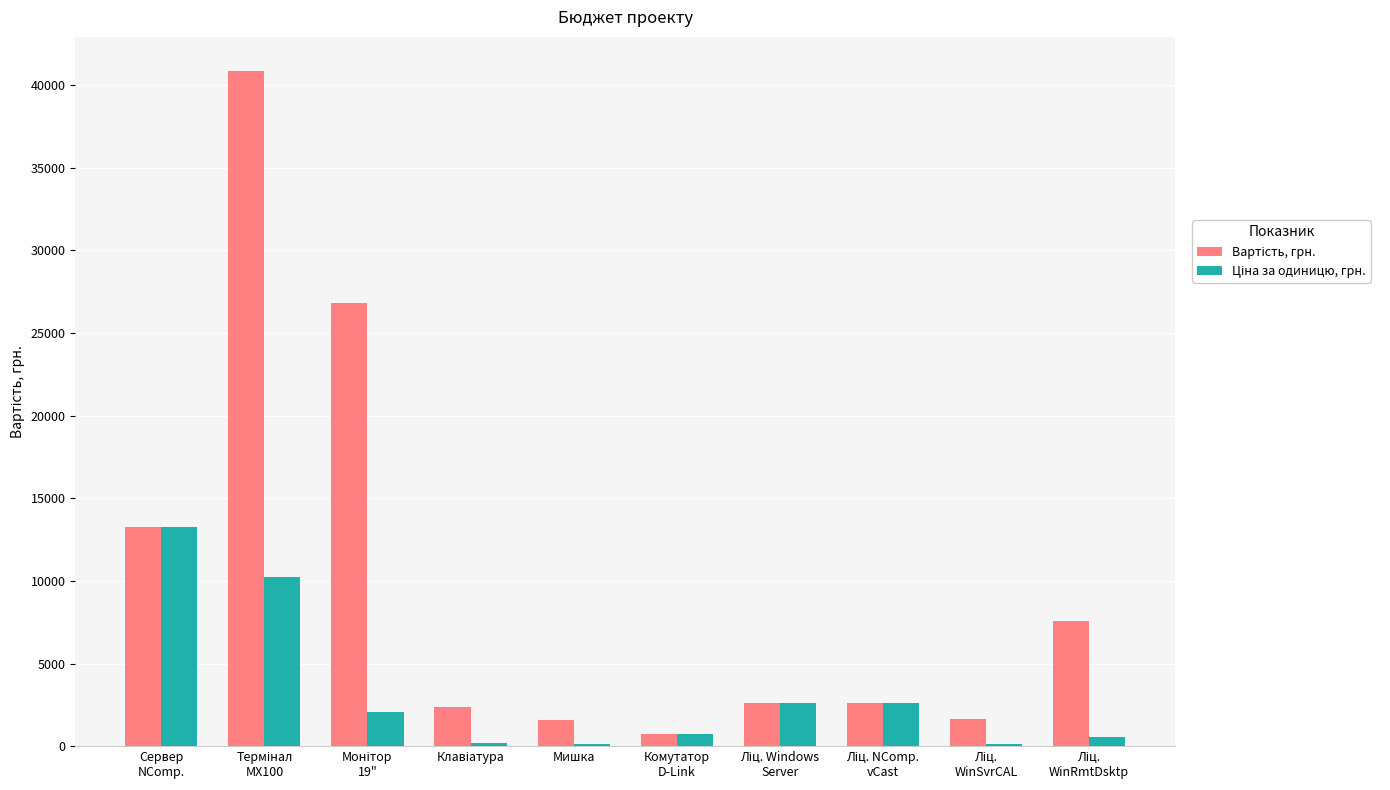

Count the number of categories in the chart.

10